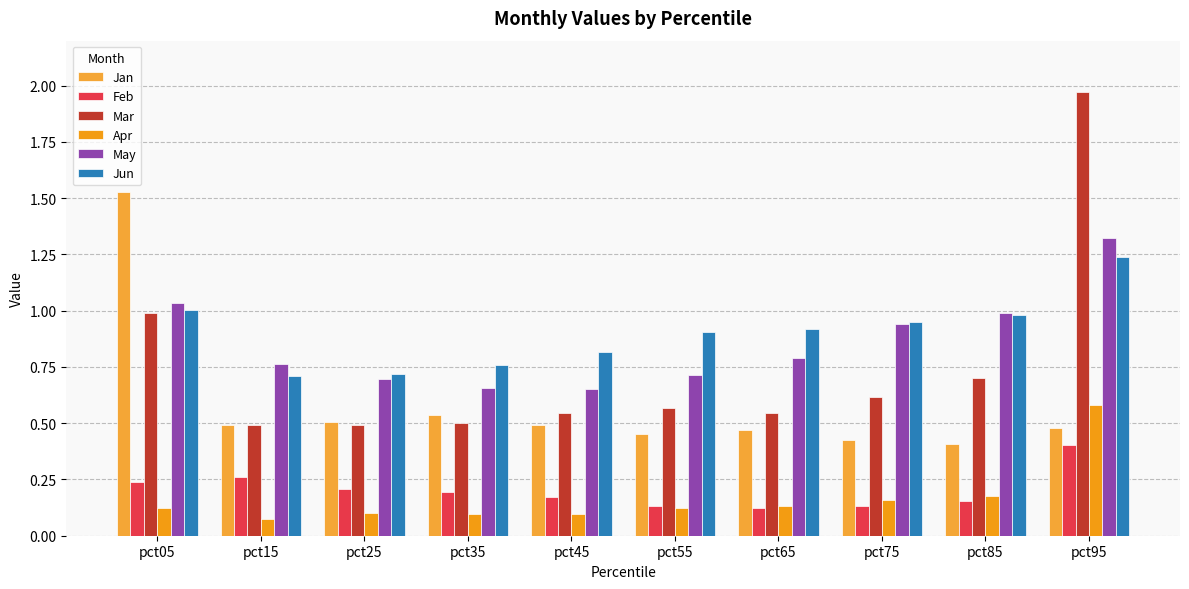

How many bars are there in each group?

6